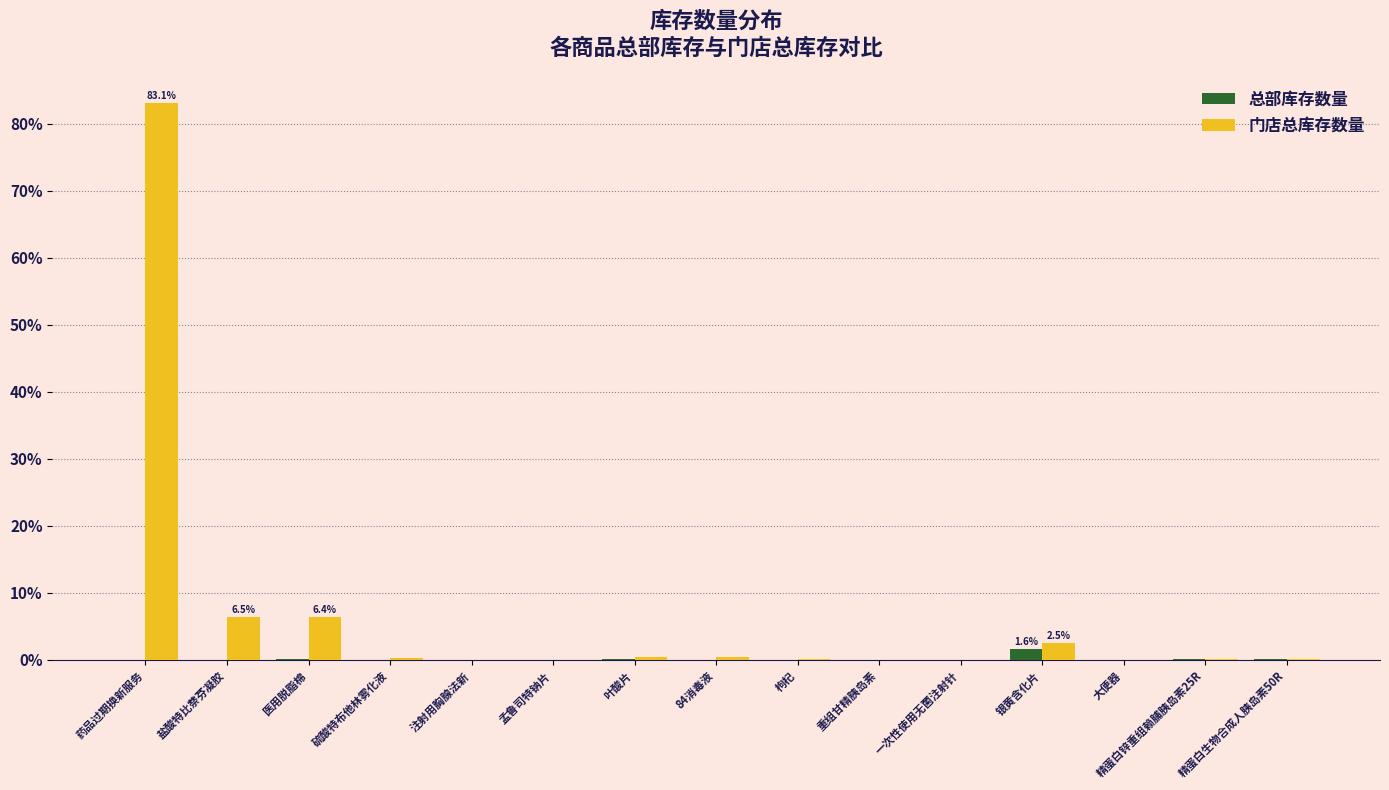

What is the maximum value shown in the chart?

83.1